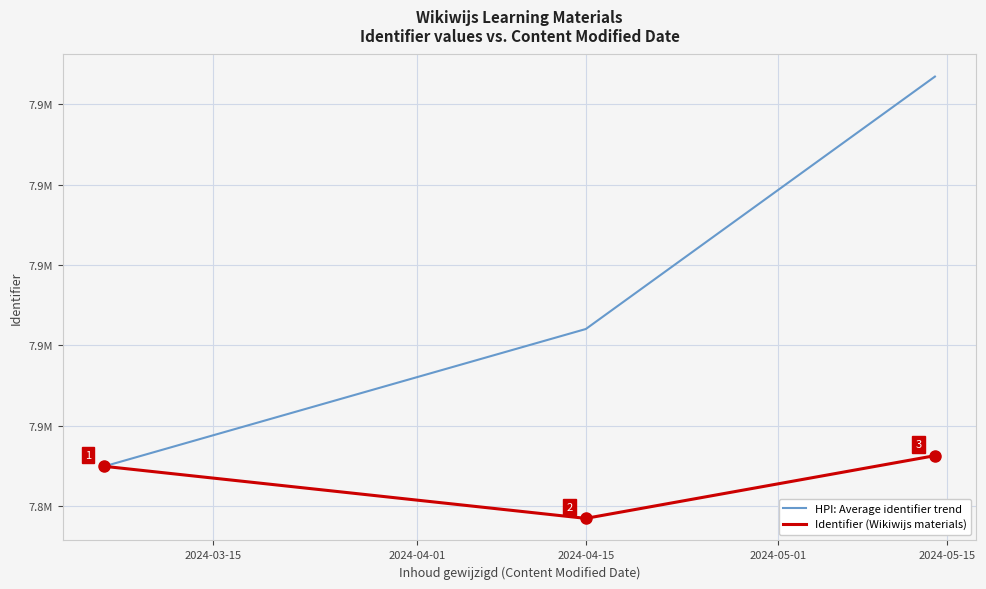

What are all the series names shown in the legend?

HPI: Average identifier trend, Identifier (Wikiwijs materials)